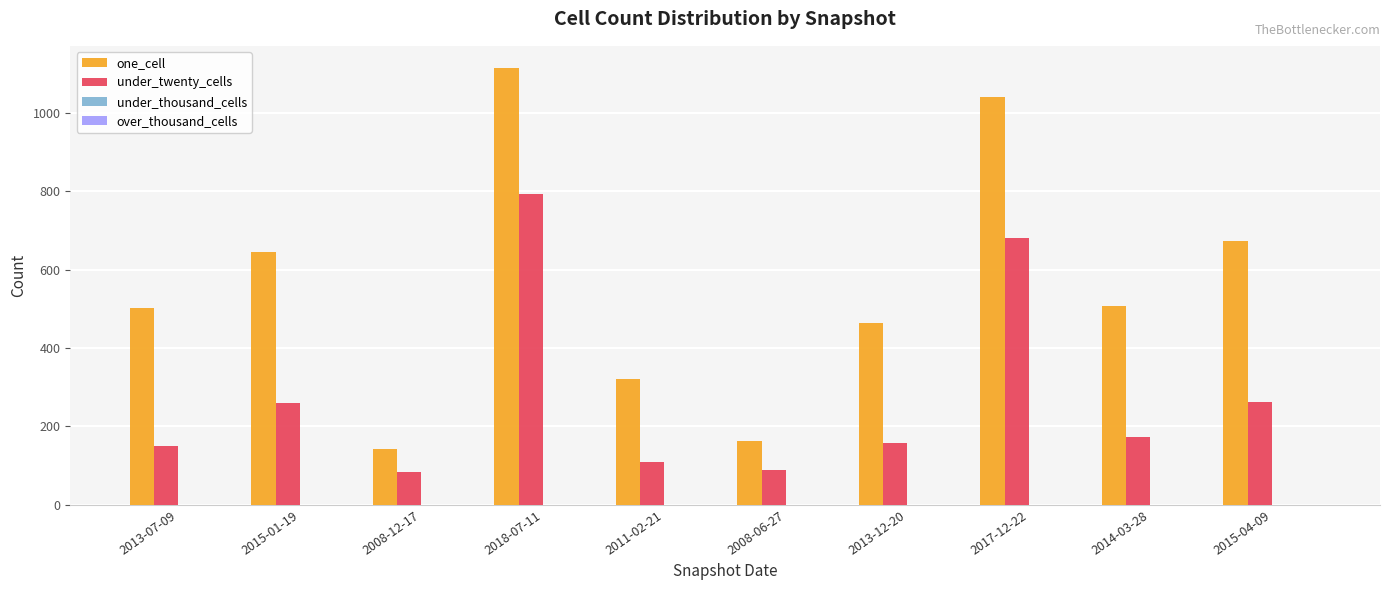

Which series has the largest total across all categories?

one_cell